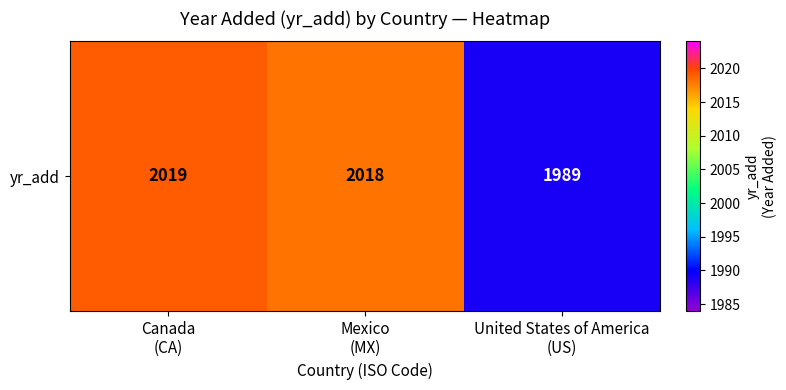

What is the minimum value shown in the chart?

1989